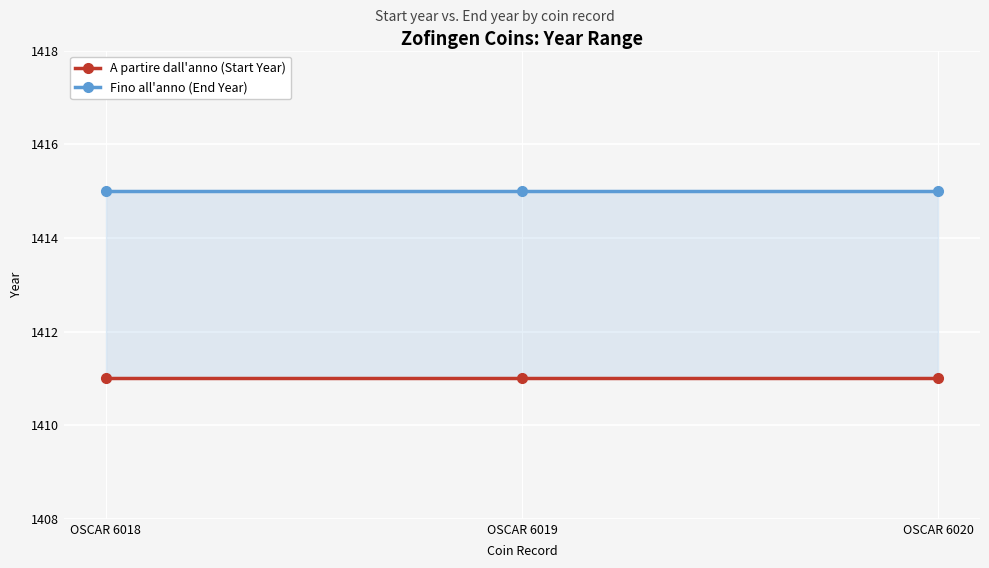

List the labels in order of Fino all'anno (End Year) value, largest first.

OSCAR 6018, OSCAR 6019, OSCAR 6020